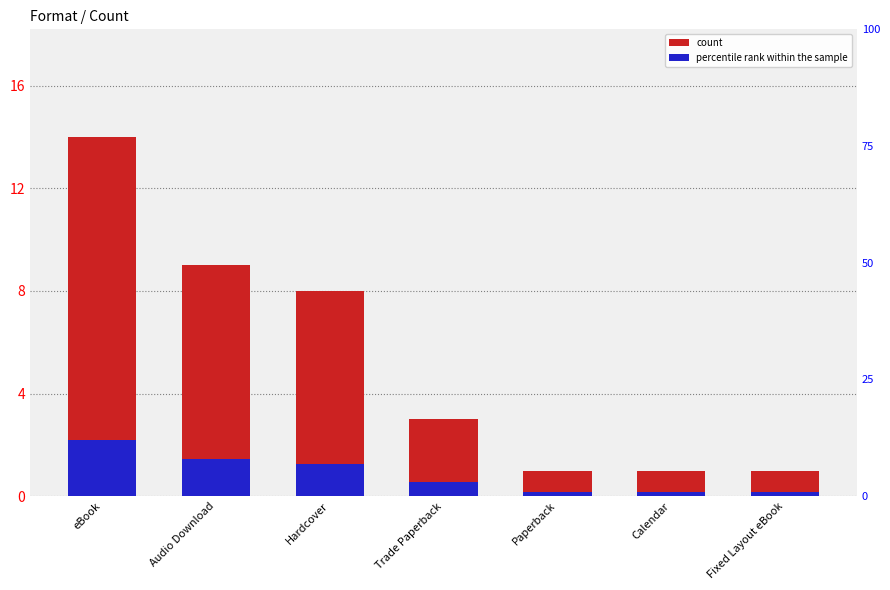

Are the bars horizontal?

No